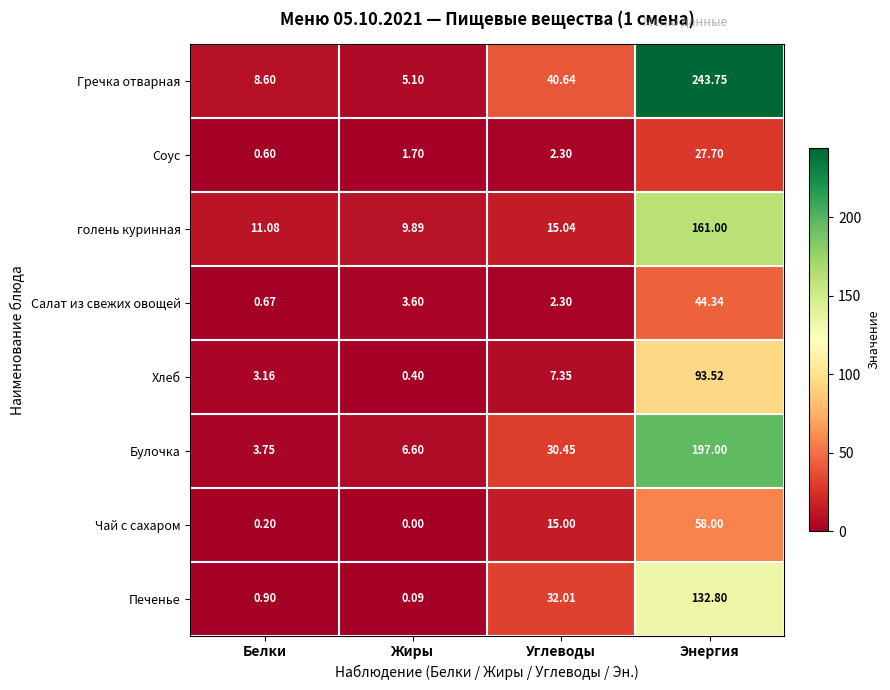

Between Жиры and Углеводы, which series saw the biggest shift?

Гречка отварная